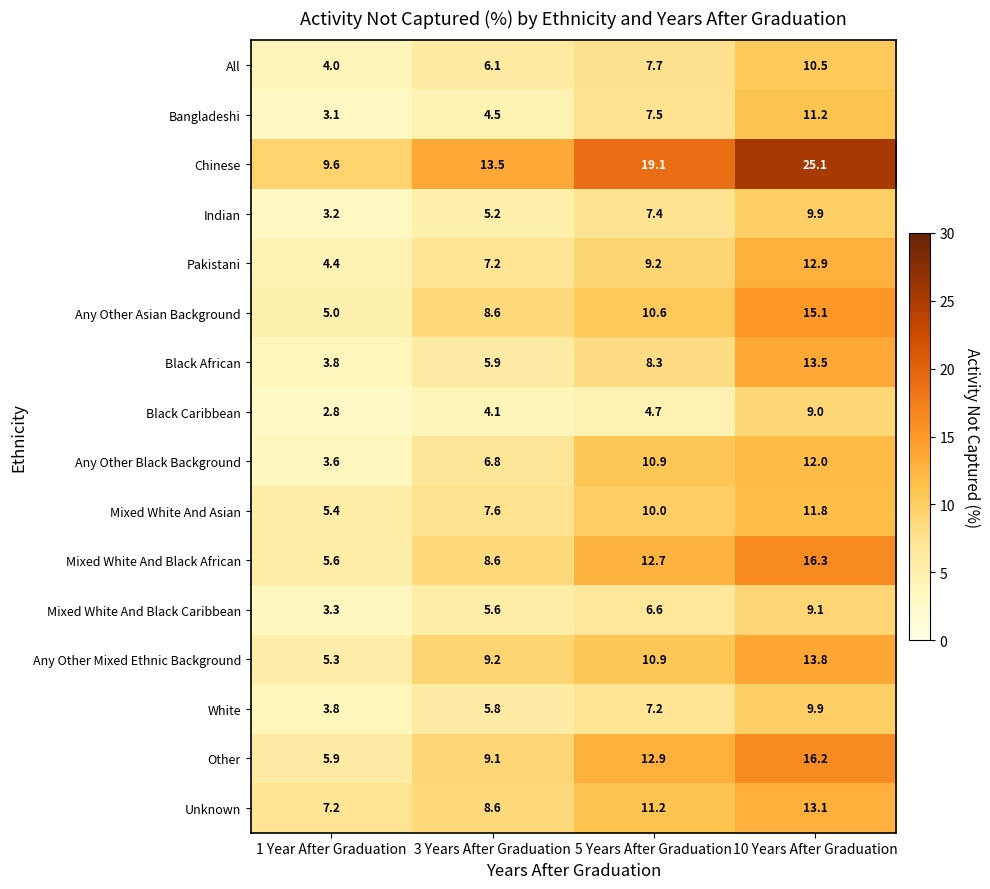

What is the sum of the Bangladeshi values at 10 Years After Graduation and 3 Years After Graduation?

15.7